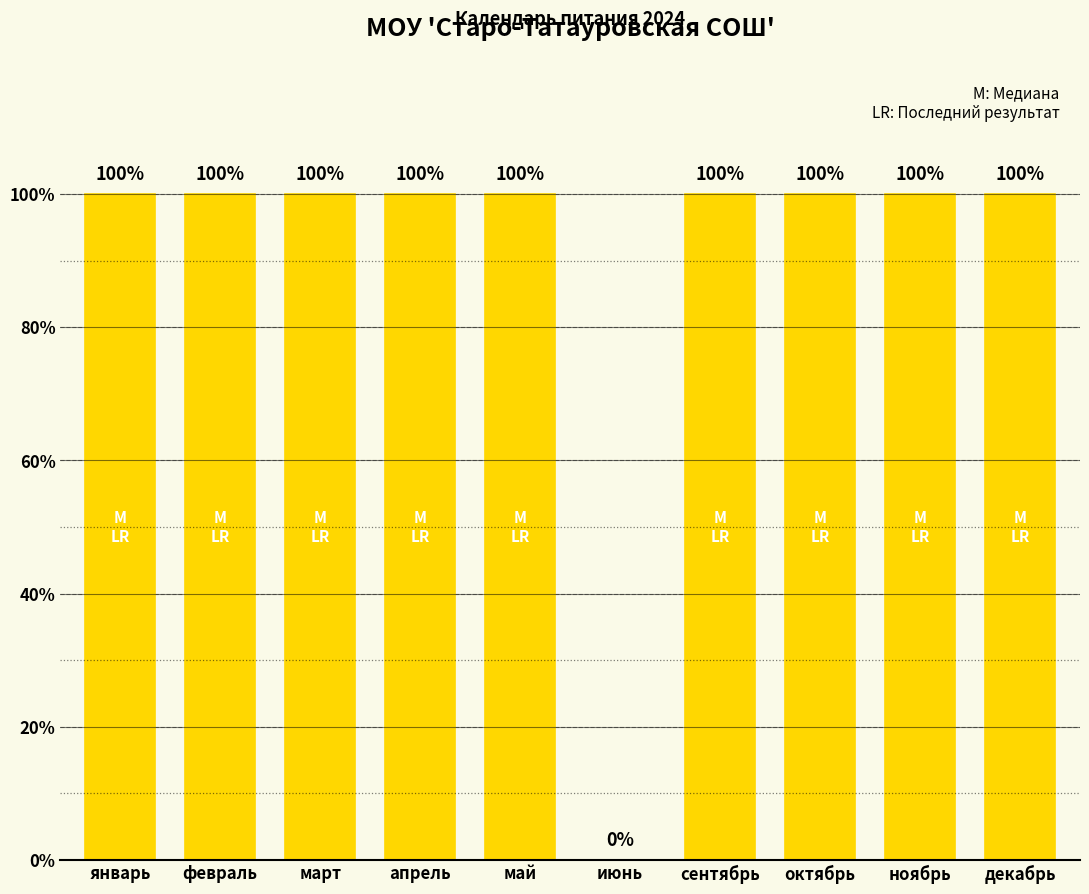

How many values are below 10?

1